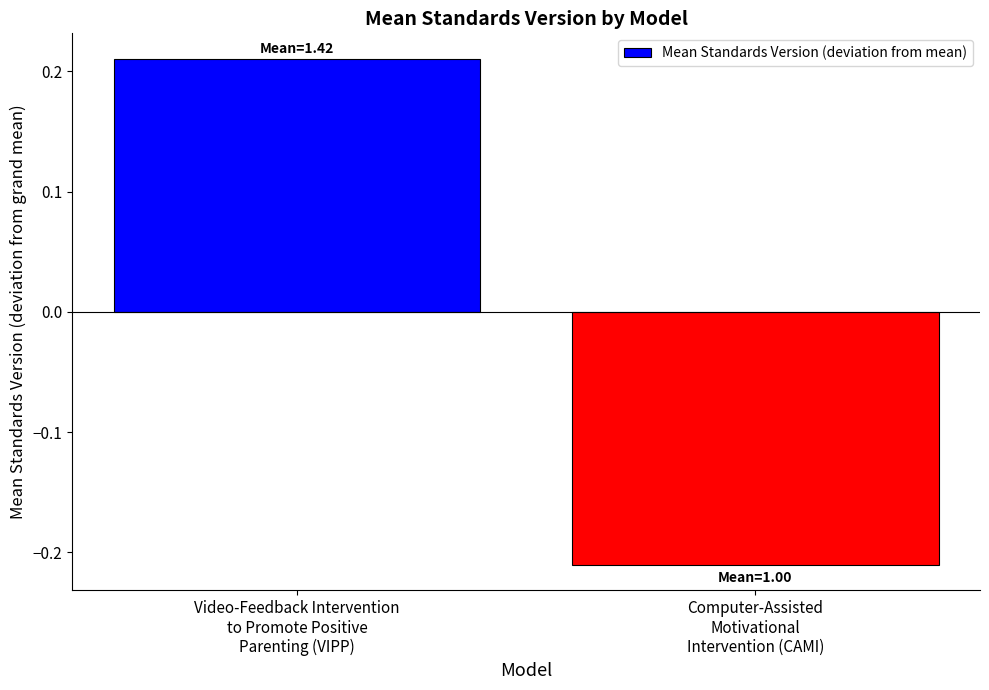

What is the difference between the maximum and minimum values?

0.4